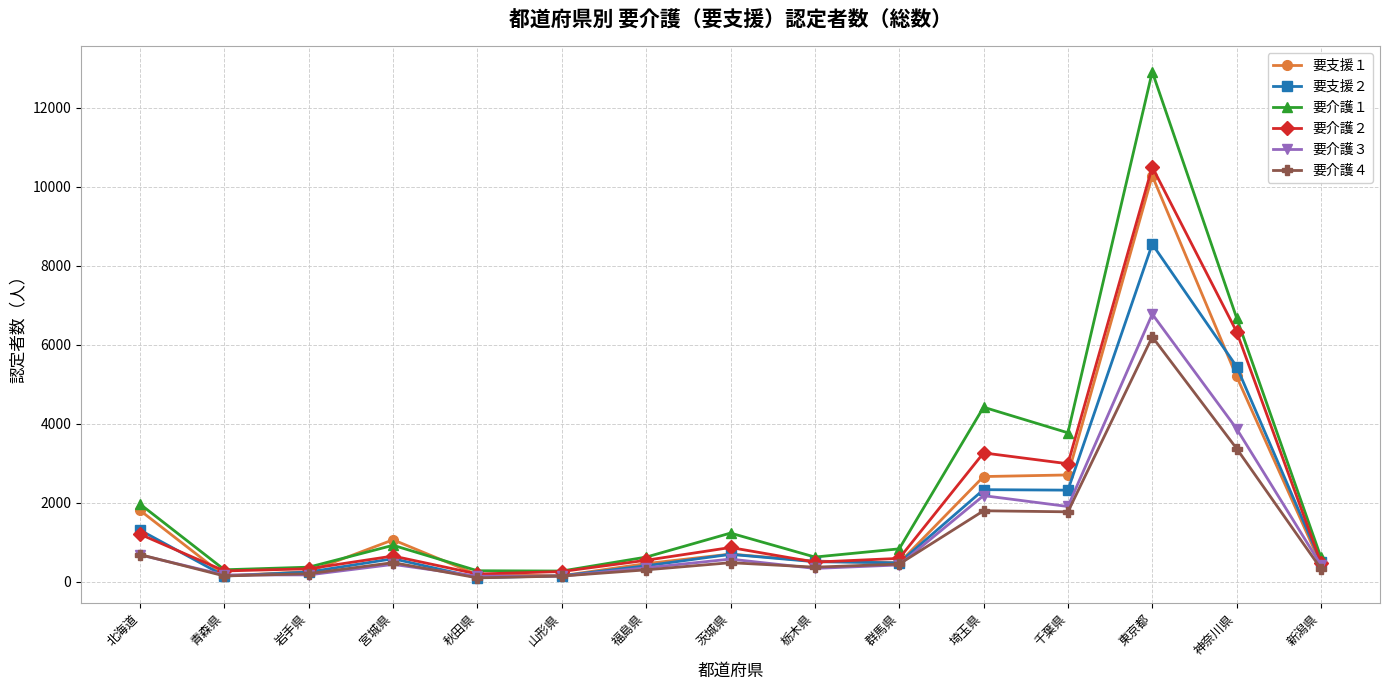

Which series has the widest spread of values?

要介護１